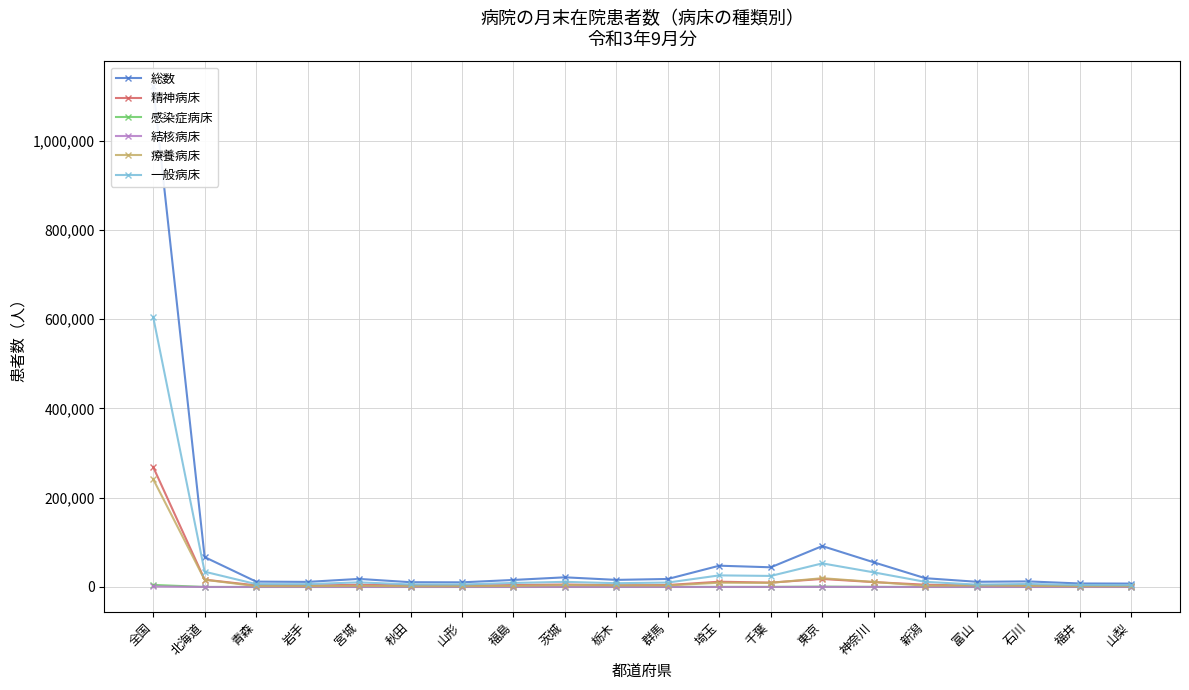

Does the chart have visible grid lines?

Yes